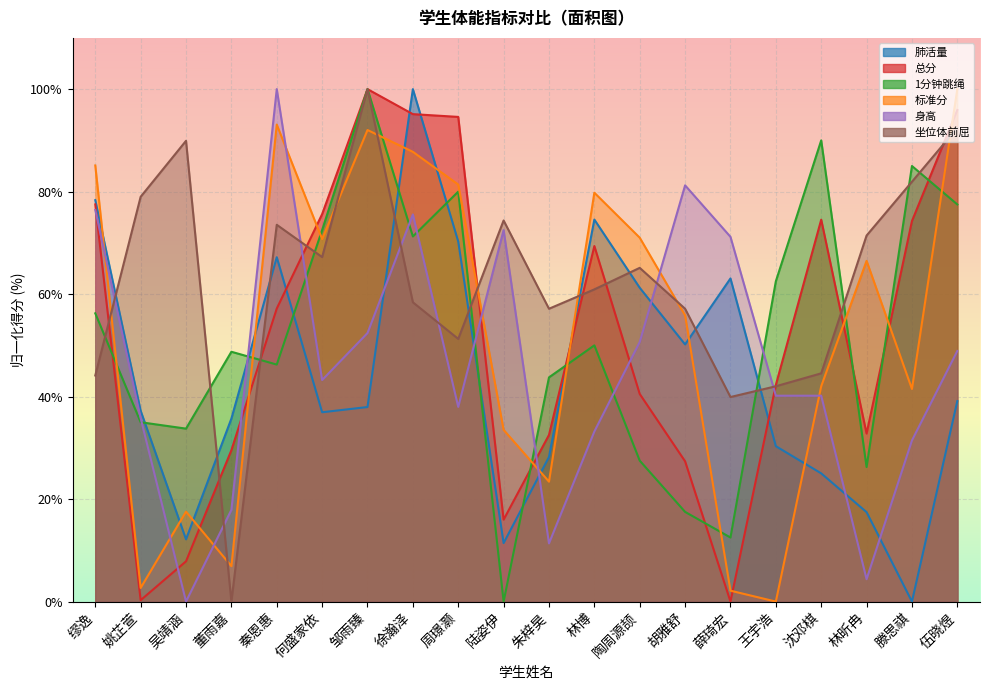

What are all the series names shown in the legend?

肺活量, 坐位体前屈, 标准分, 总分, 1分钟跳绳, 身高